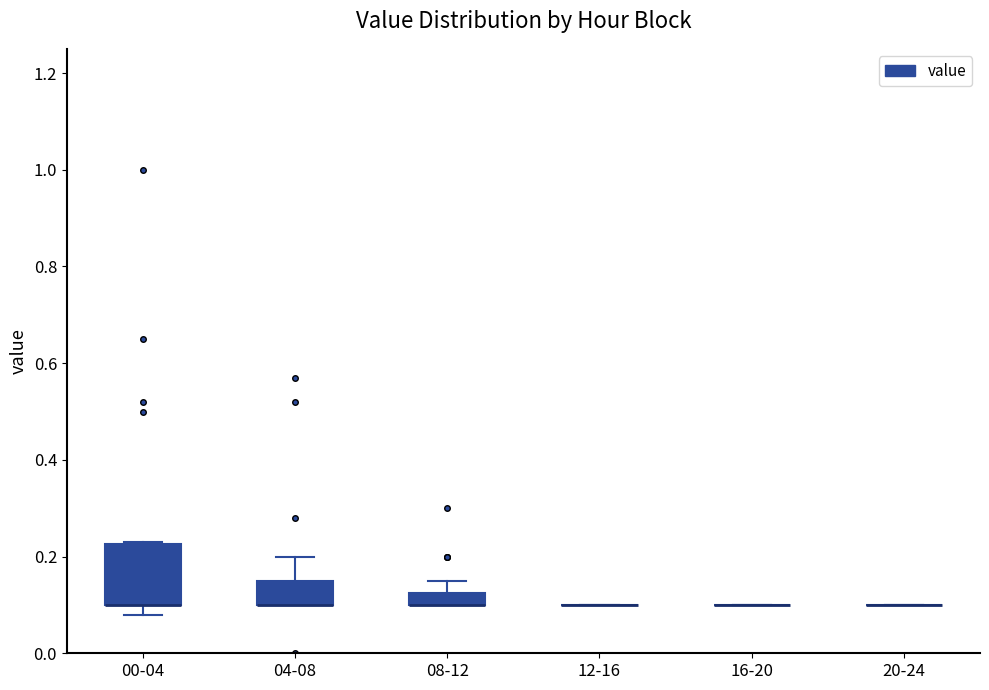

Which box is the tallest, from its lower edge to its upper edge?

00-04